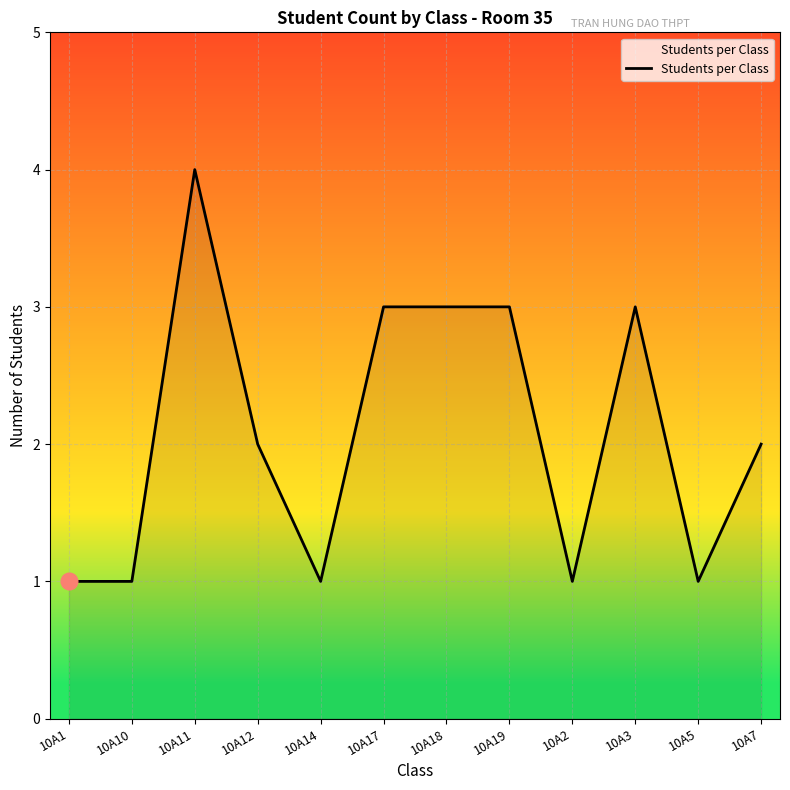

Is it true that the value at 10A5 is 0?

False